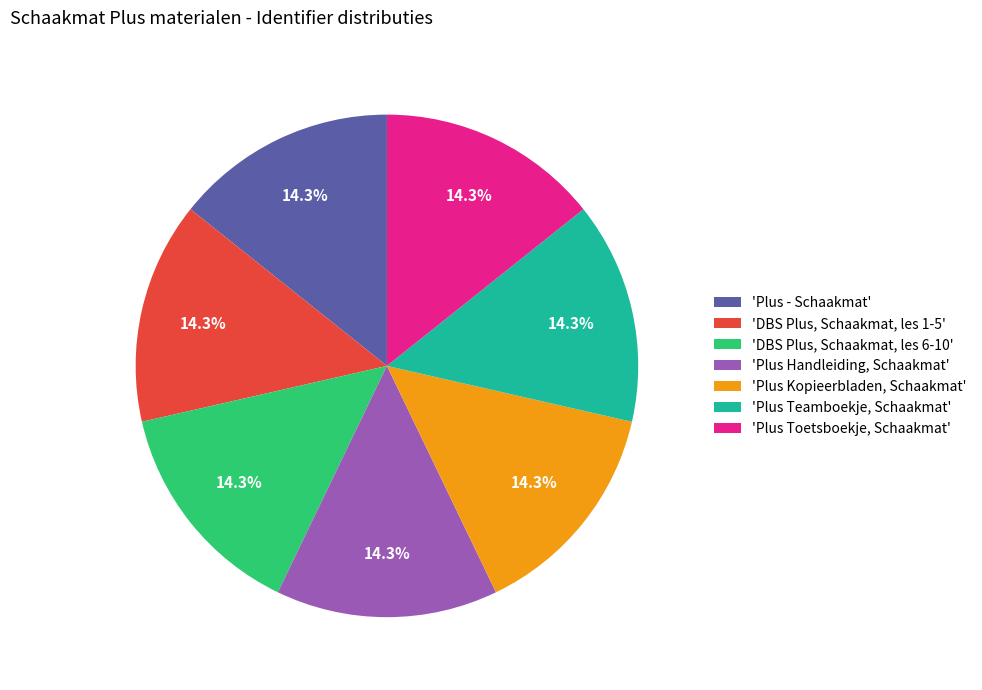

What is the ratio of the value at 'DBS Plus, Schaakmat, les 6-10' to the value at 'Plus Teamboekje, Schaakmat'?

1.0